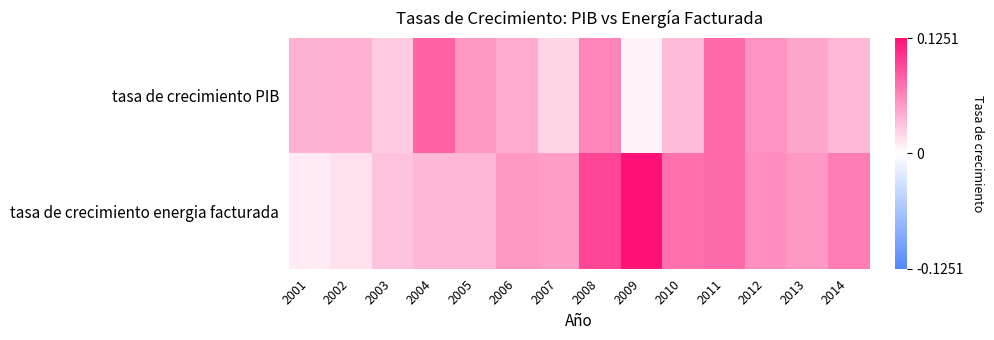

Between 2005 and 2008, which series saw the biggest shift?

tasa de crecimiento energia facturada